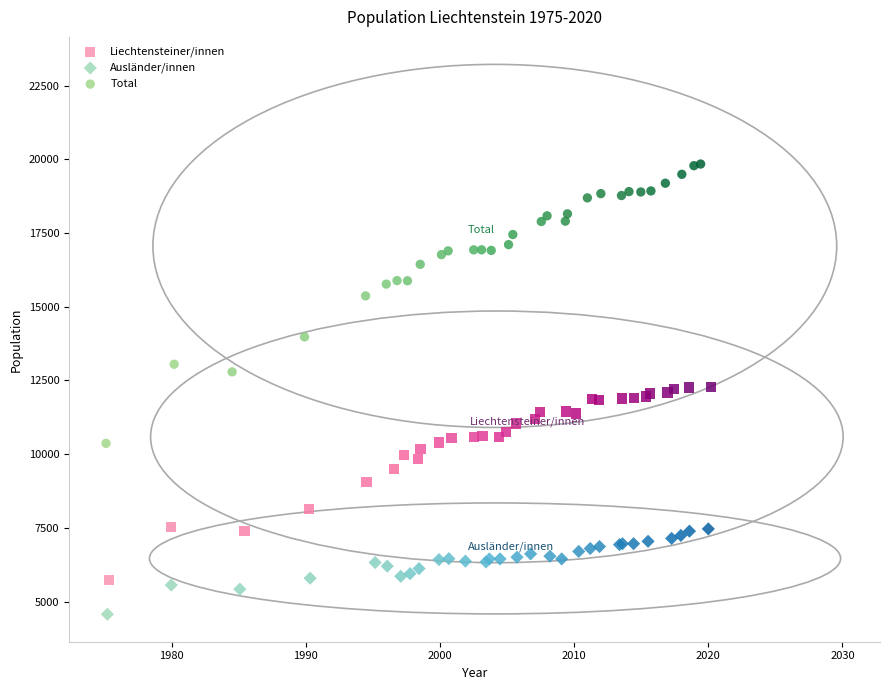

What are all the series names shown in the legend?

Liechtensteiner/innen, Ausländer/innen, Total